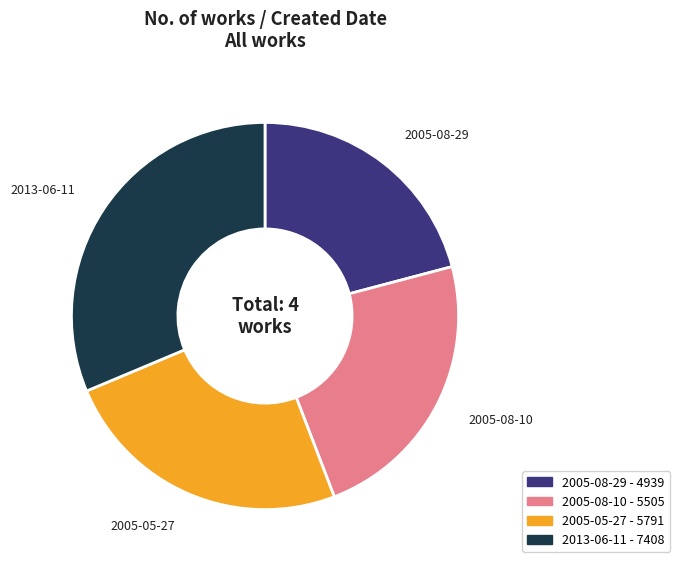

Is 2005-08-10 the majority of the pie?

No